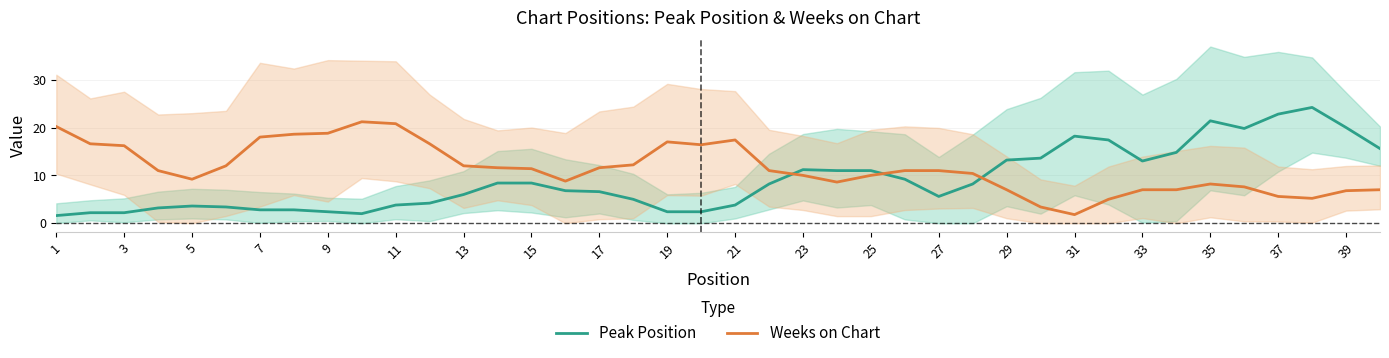

Is the value of Weeks on Chart at 9 greater than the value of Peak Position at 29?

Yes